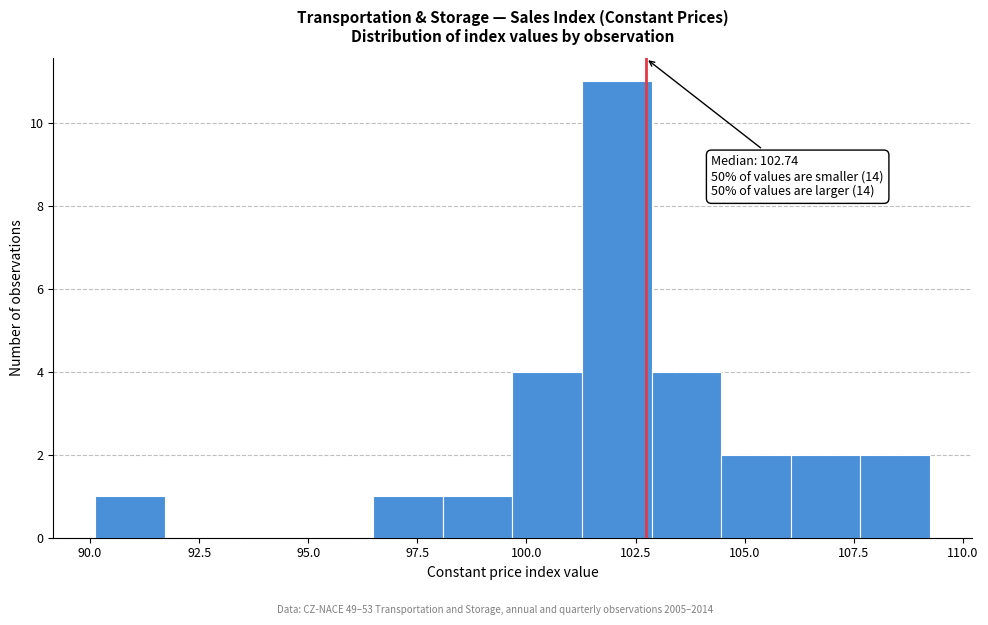

Read against the x-axis, roughly where is the centre of the tallest bar?

102.0